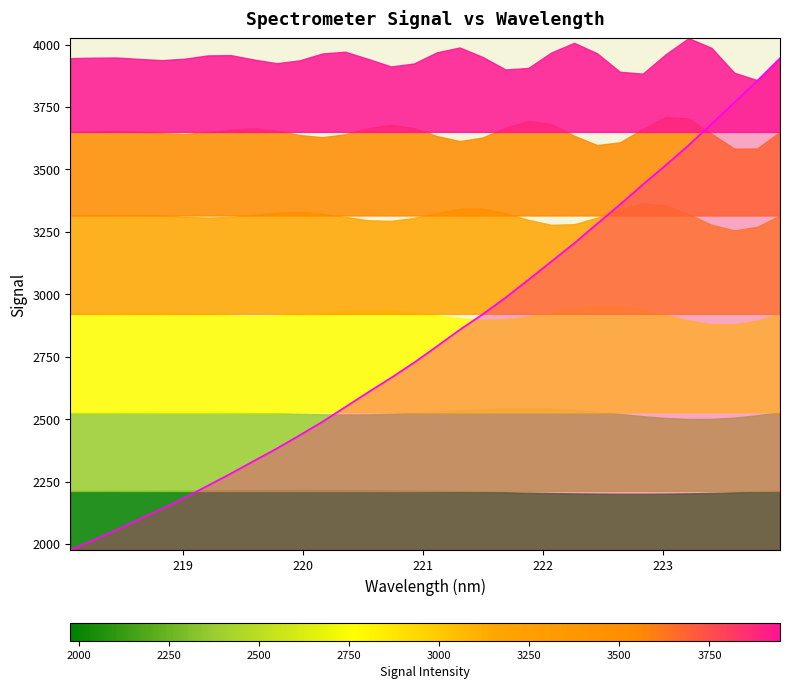

Count the number of values greater than 2791.

16